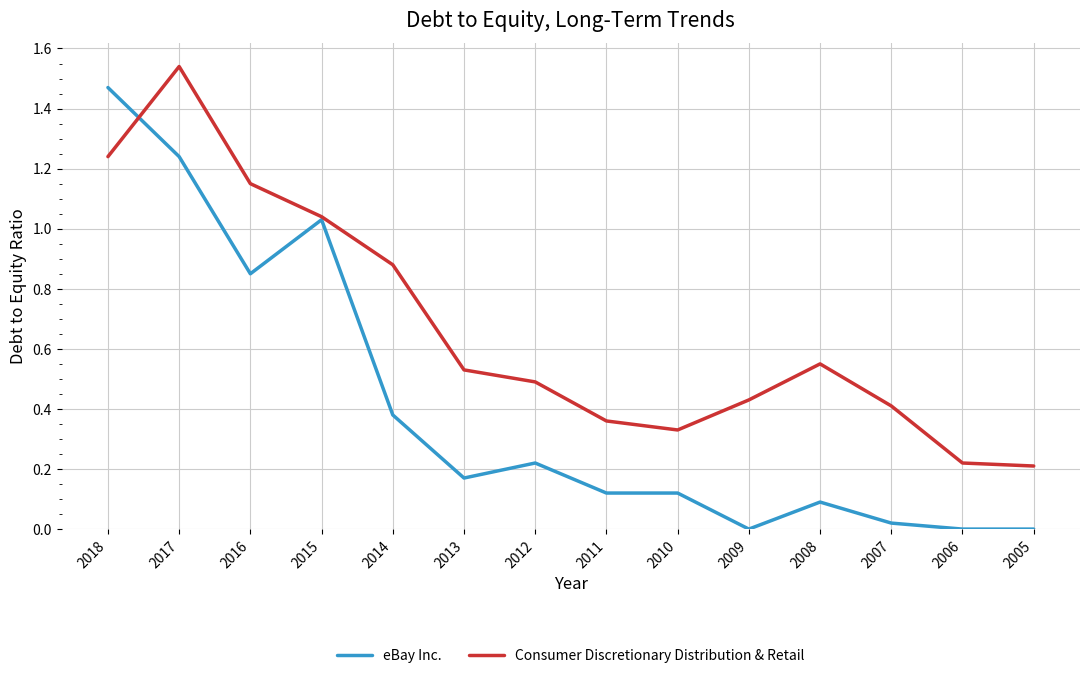

Between which two adjacent categories do Consumer Discretionary Distribution & Retail and eBay Inc. first intersect?

2018 and 2017